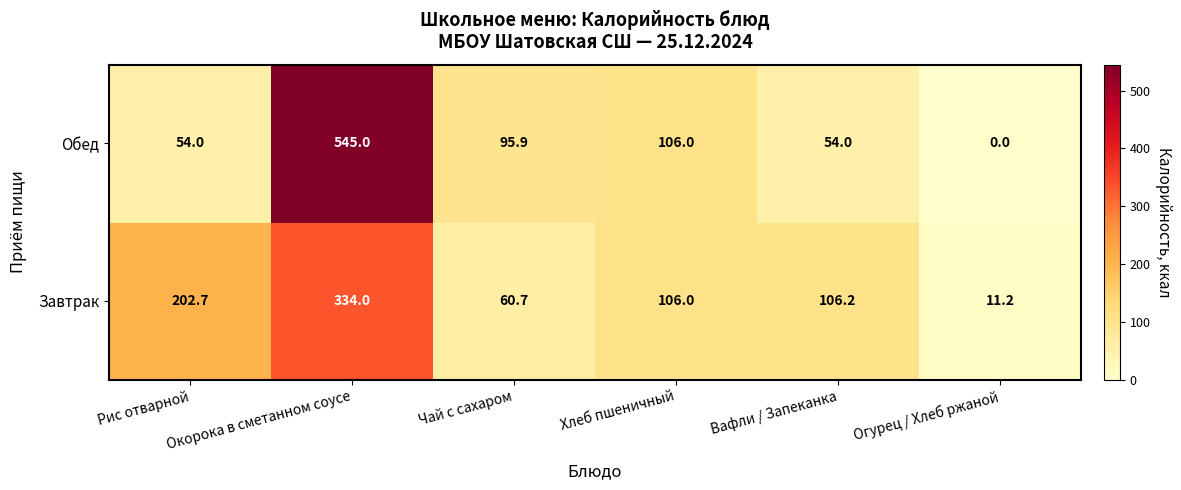

What is the sum of the Завтрак values at Огурец / Хлеб ржаной and Рис отварной?

213.9